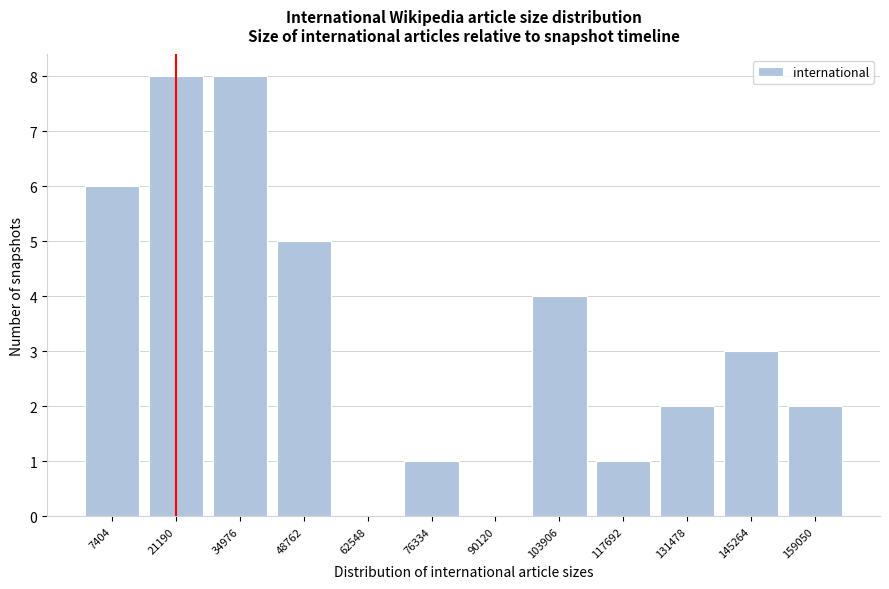

Reading left to right, extract all data points from this chart.

7404=6	21190=8	34976=8	48762=5	62548=0	76334=1	90120=0	103906=4	117692=1	131478=2	145264=3	159050=2